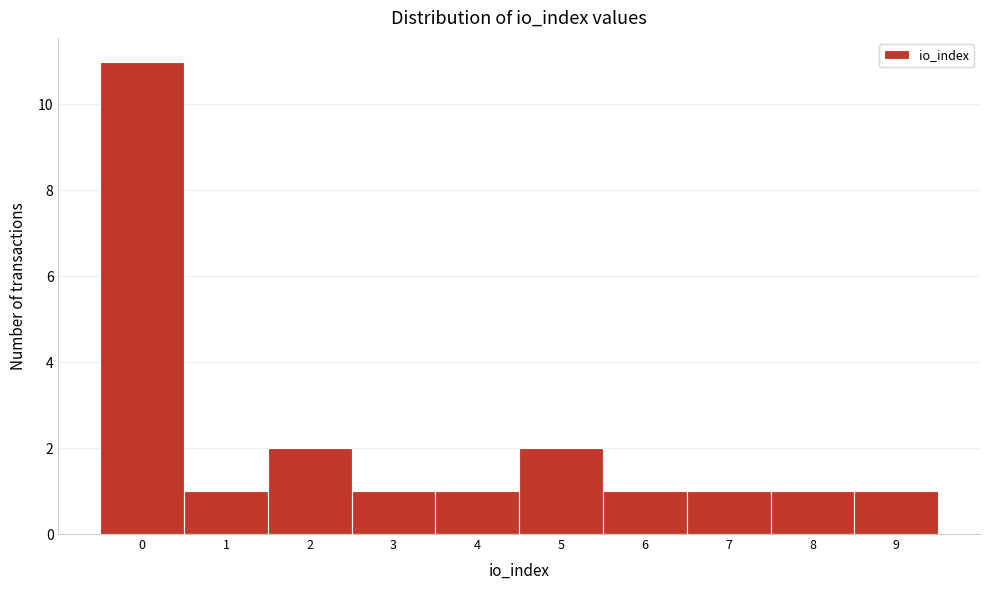

Reading left to right, list all the values displayed in this chart.

0=11	1=1	2=2	3=1	4=1	5=2	6=1	7=1	8=1	9=1